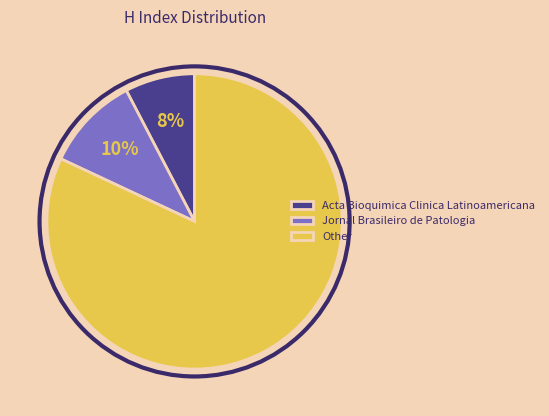

What is the largest slice in the pie chart?

Other